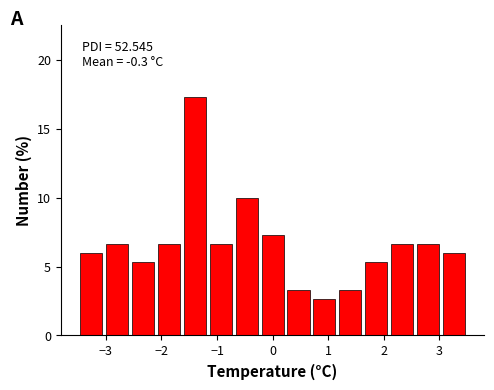

Over which range of the x-axis is the bar tallest?

-1.6 to -1.2